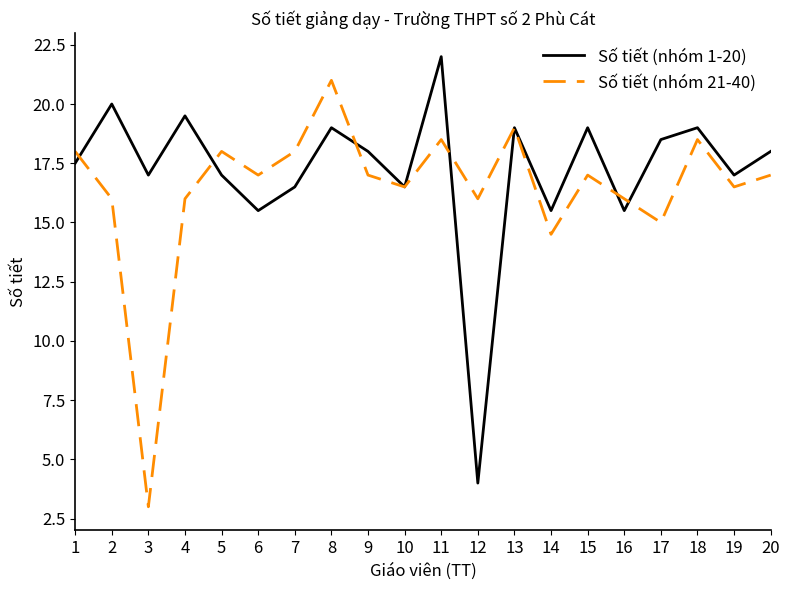

The value of Số tiết (nhóm 1-20) at 8 is 19.0. True or false?

True